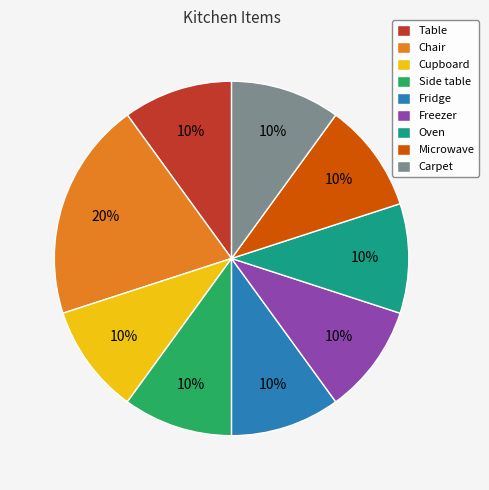

What is the largest slice in the pie chart?

Chair